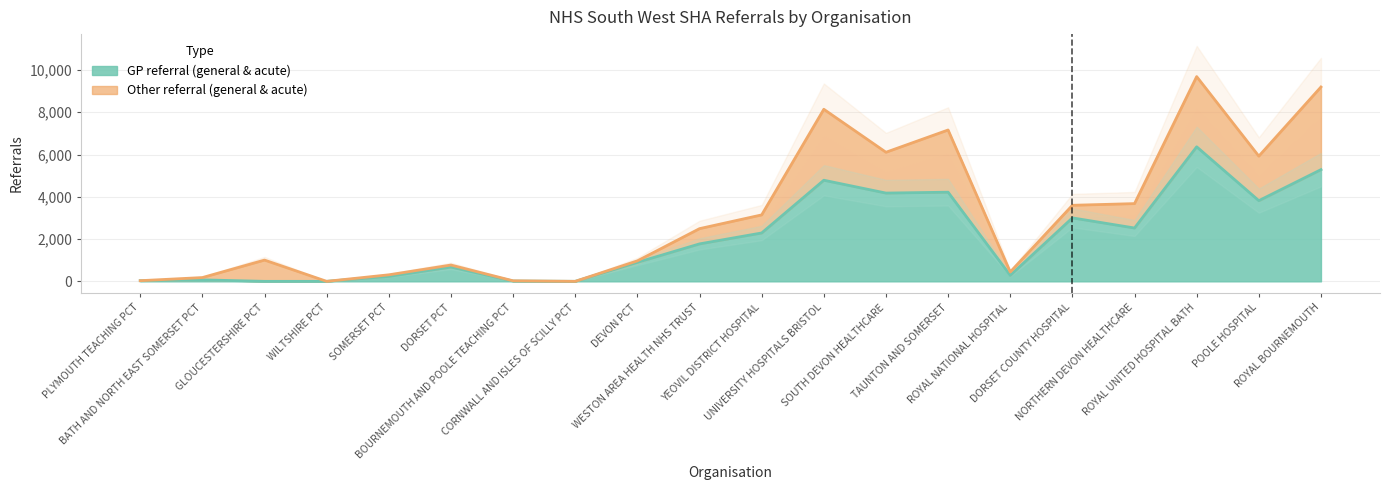

What is the difference between the maximum and minimum values?

6365